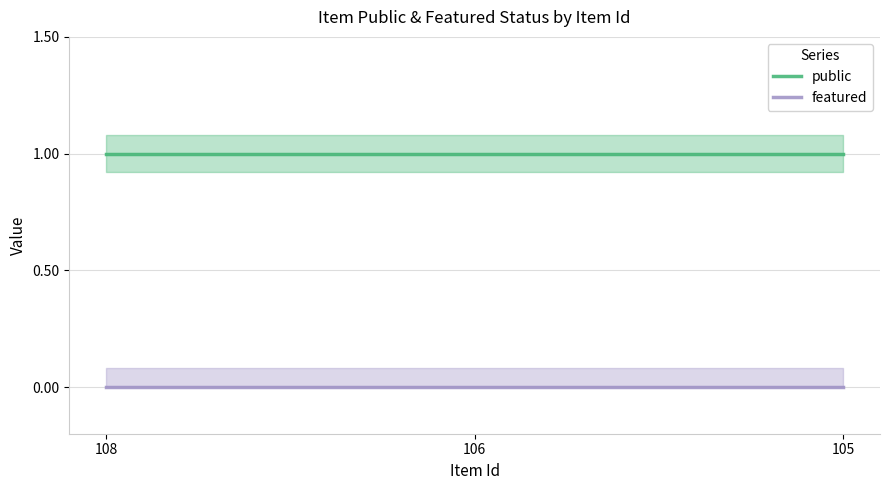

Reading left to right, extract all data points from this chart.

public: 108=1	106=1	105=1
featured: 108=0	106=0	105=0